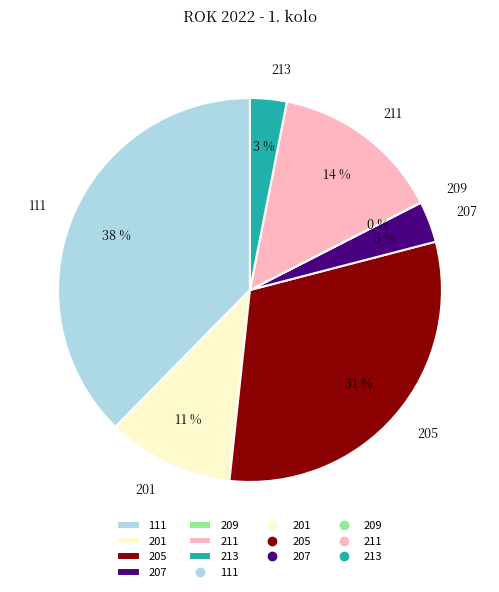

Does 111 represent more than half of the total?

No